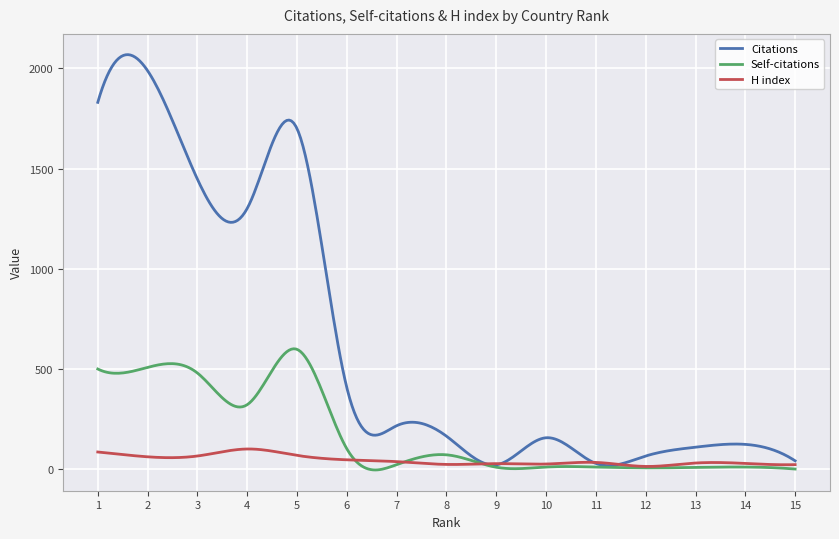

Which series has the largest total across all categories?

Citations